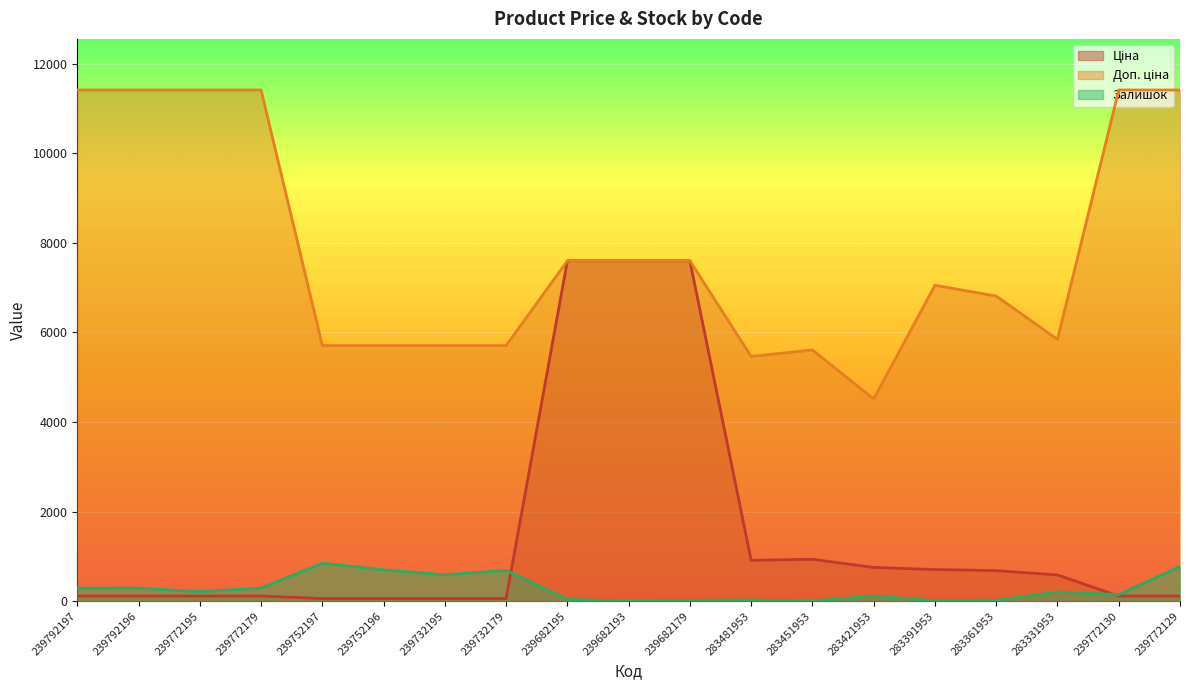

The value of Залишок at 239752196 is 698.0. True or false?

True